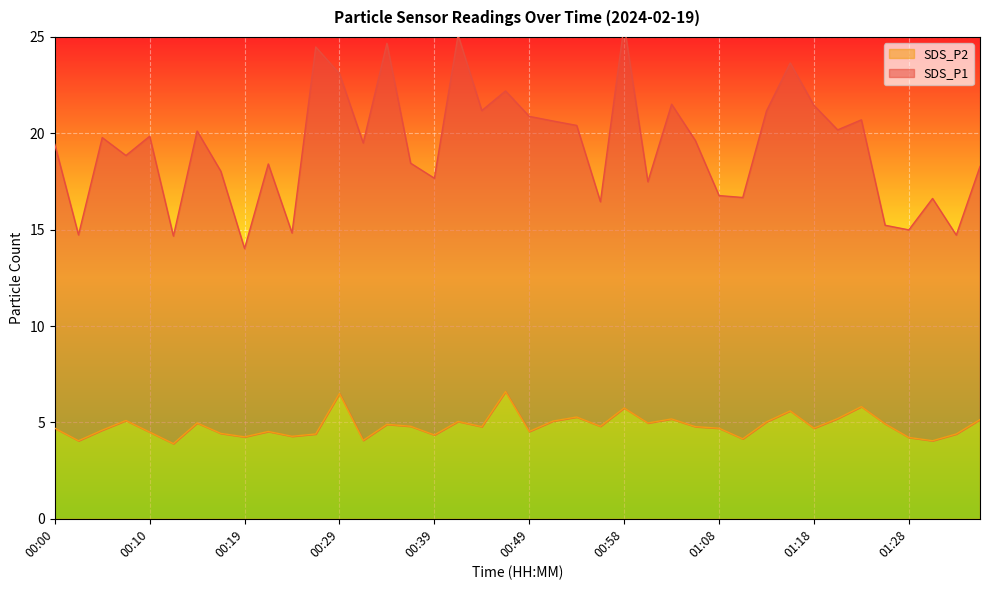

Which series has the widest spread of values?

SDS_P1